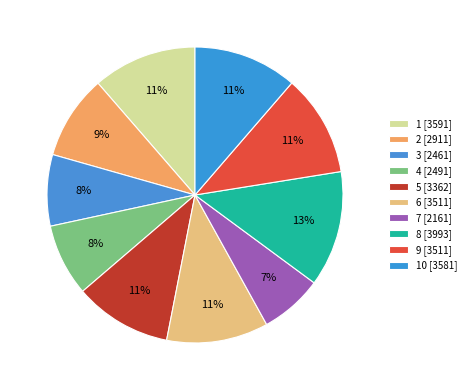

What is the smallest slice in the pie chart?

7